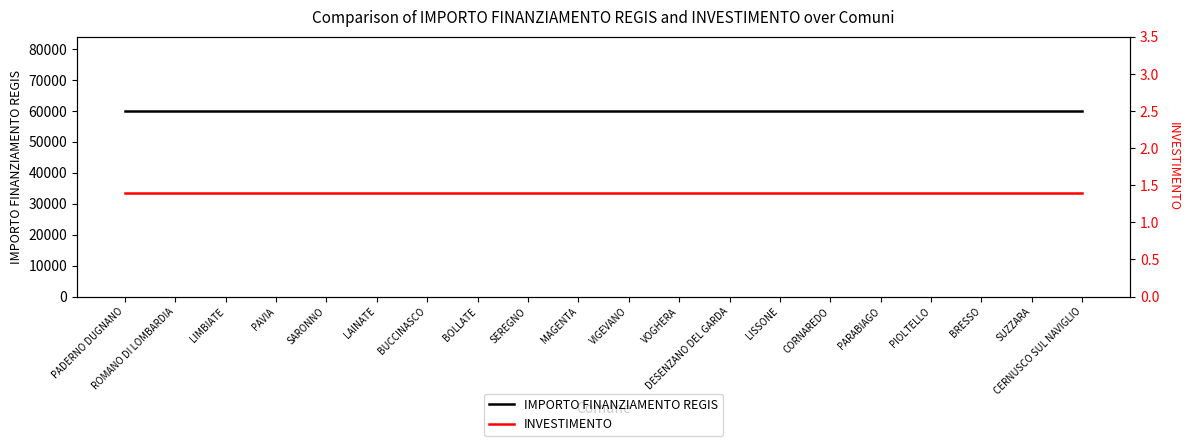

True or false: INVESTIMENTO has a value of 0.8 at PADERNO DUGNANO.

False